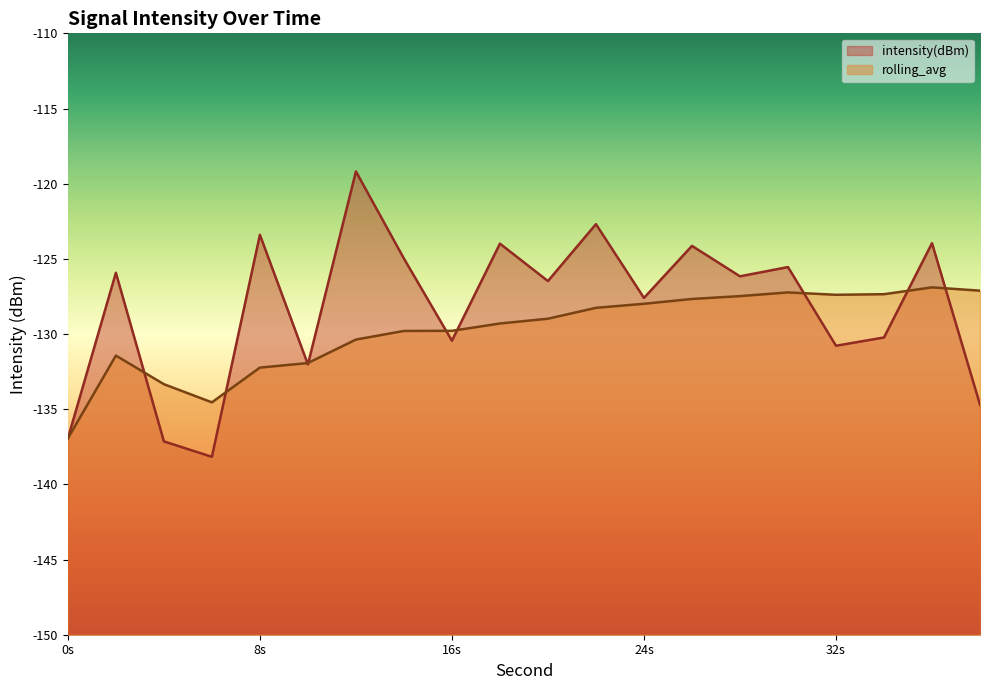

List the series in order of their overall mean, lowest first.

rolling_avg, intensity(dBm)